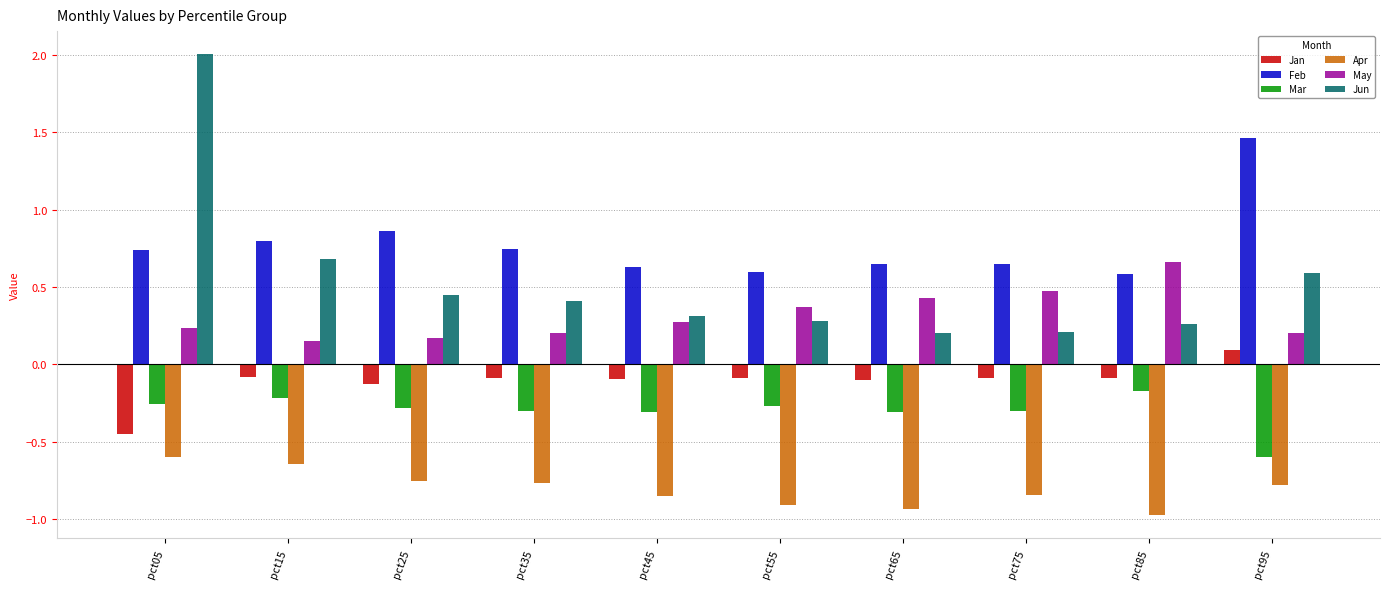

What is the sum of all Jan values?

-1.1